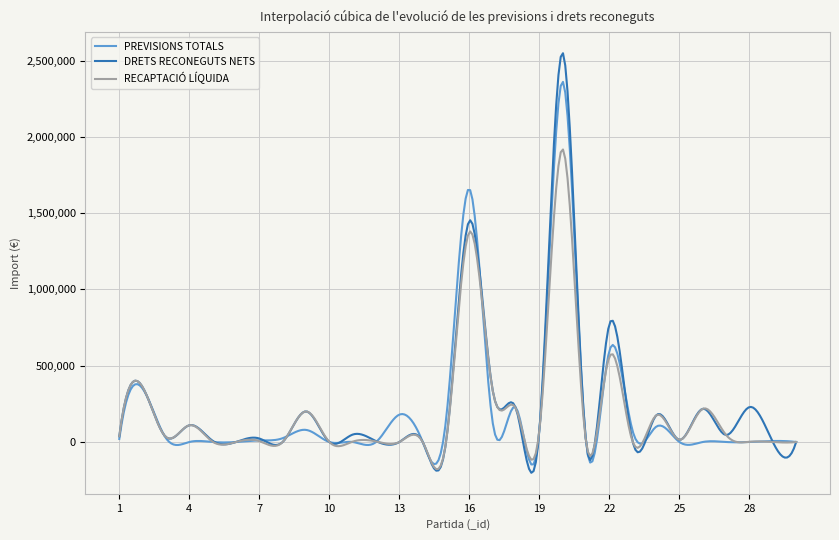

What is the lowest value of the PREVISIONS TOTALS series?

-147240.3